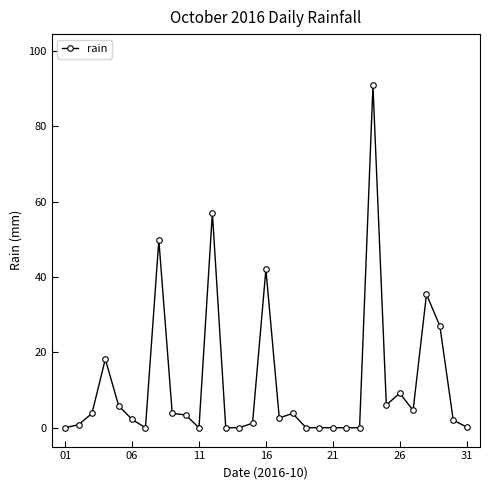

What is the maximum value shown in the chart?

90.8